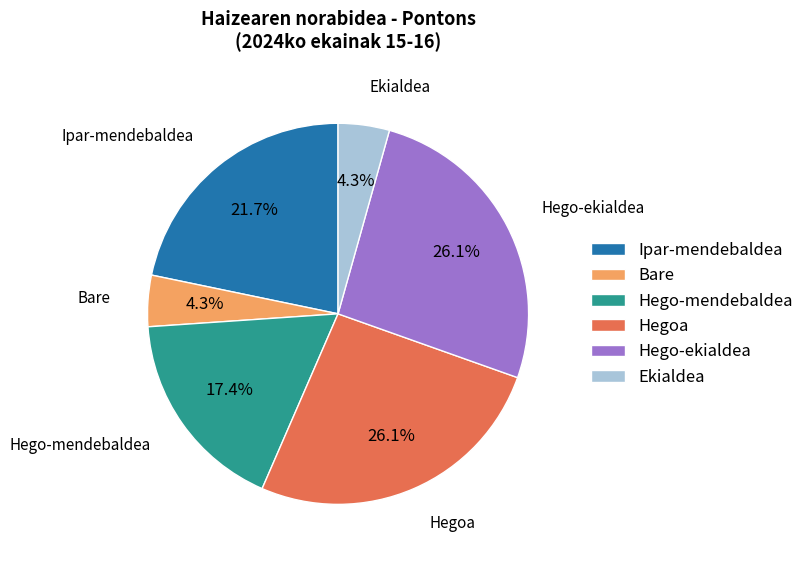

What is the total percentage of Hegoa and Ipar-mendebaldea?

47.8%